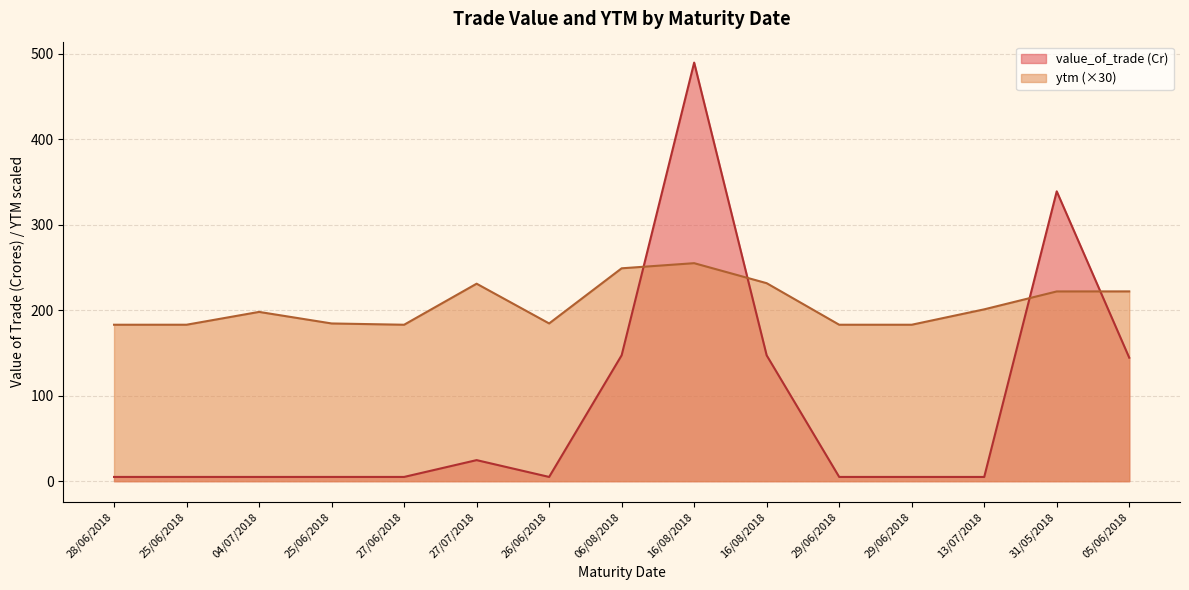

What is the maximum value shown in the chart?

489.6